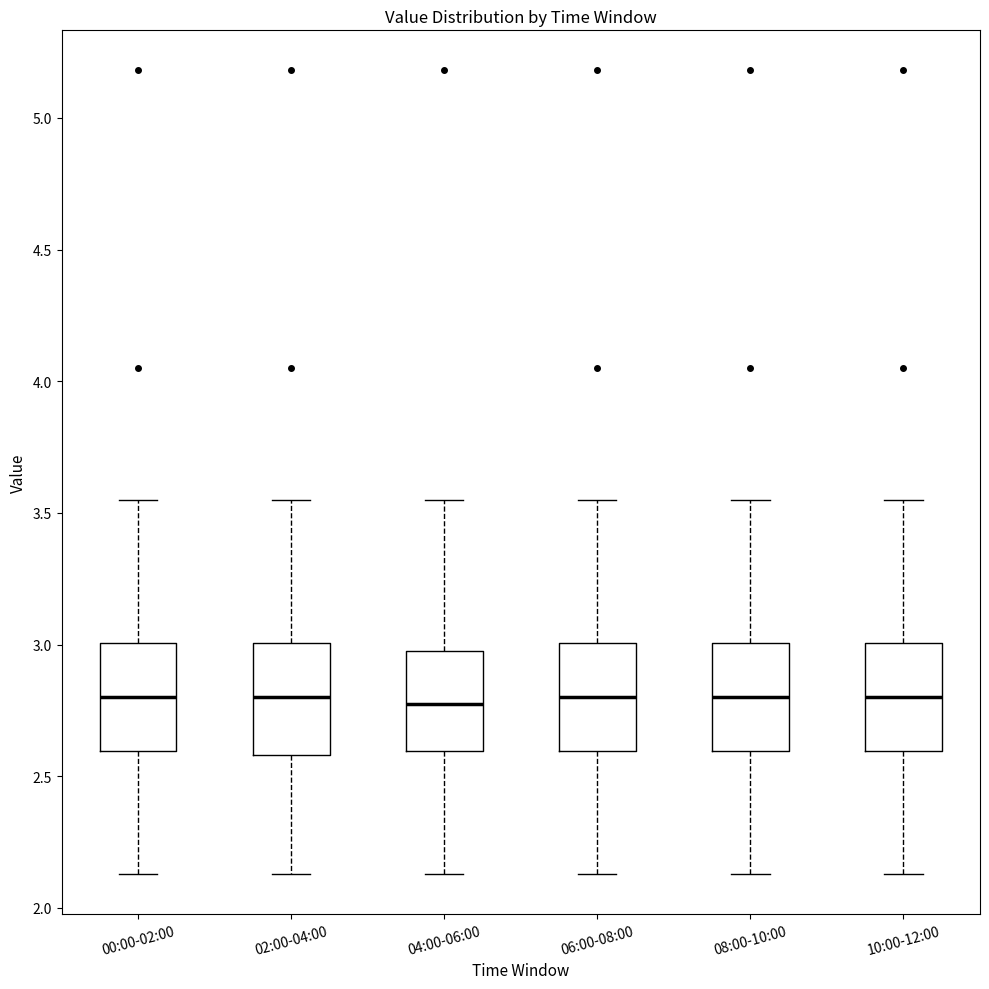

Reading left to right, read every box against the y-axis: the position of its median line, the range the box covers, and the ends of its whiskers. The values are not printed on the chart, so give them approximately, as read against the axis.

00:00-02:00: median 2.80, box 2.60 to 3.00, whiskers 2.15 to 3.55
02:00-04:00: median 2.80, box 2.60 to 3.00, whiskers 2.15 to 3.55
04:00-06:00: median 2.80, box 2.60 to 3.00, whiskers 2.15 to 3.55
06:00-08:00: median 2.80, box 2.60 to 3.00, whiskers 2.15 to 3.55
08:00-10:00: median 2.80, box 2.60 to 3.00, whiskers 2.15 to 3.55
10:00-12:00: median 2.80, box 2.60 to 3.00, whiskers 2.15 to 3.55